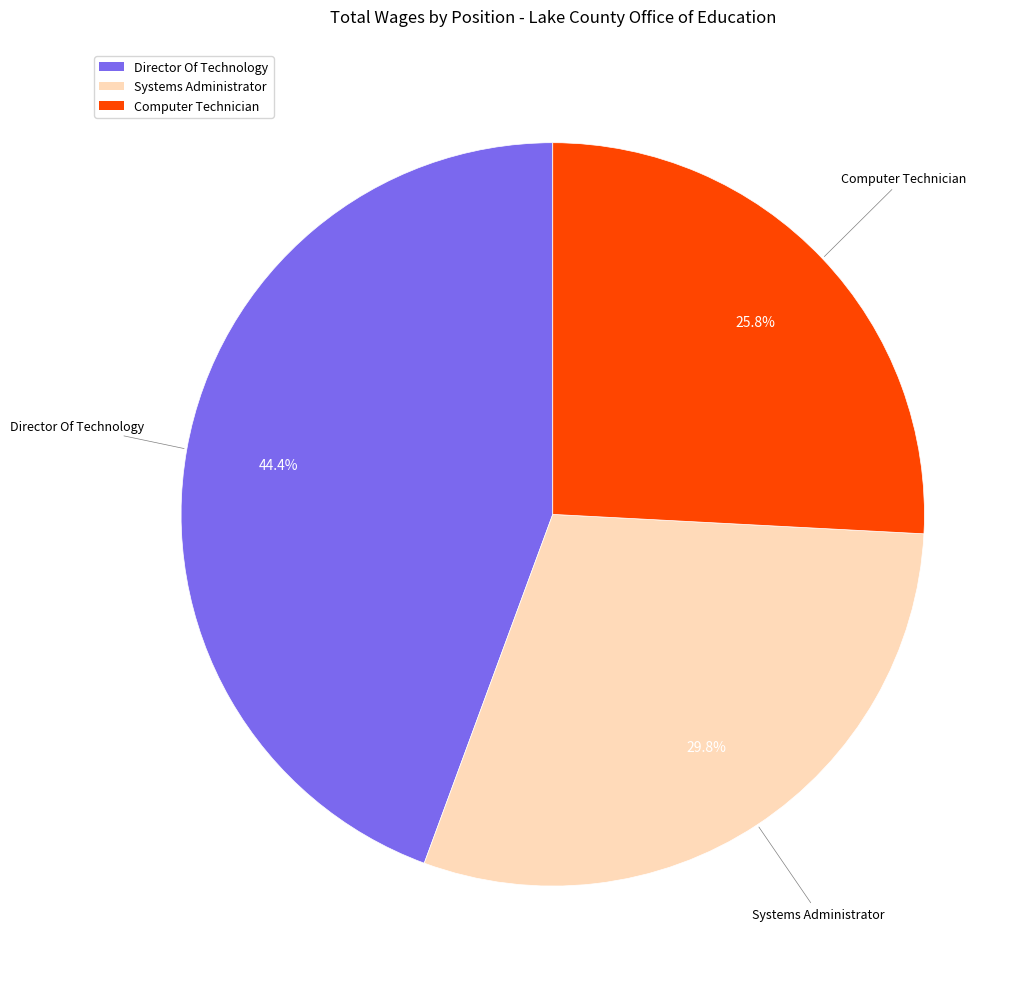

To the nearest percent, what is the difference between the Computer Technician and Director Of Technology slice percentages?

19%